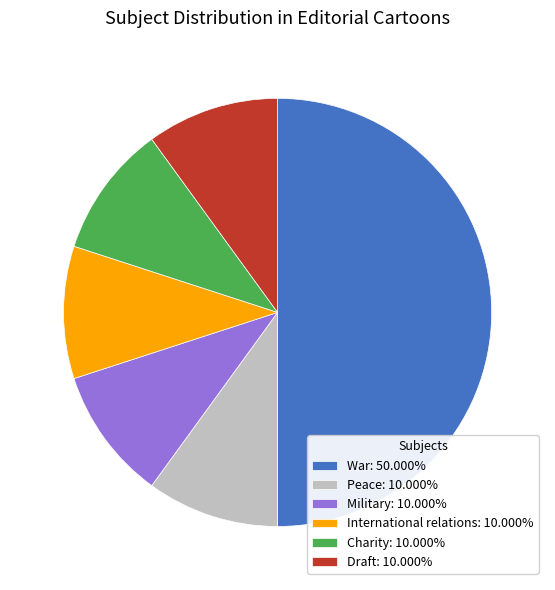

Is it true that Peace is 17% of the pie?

False